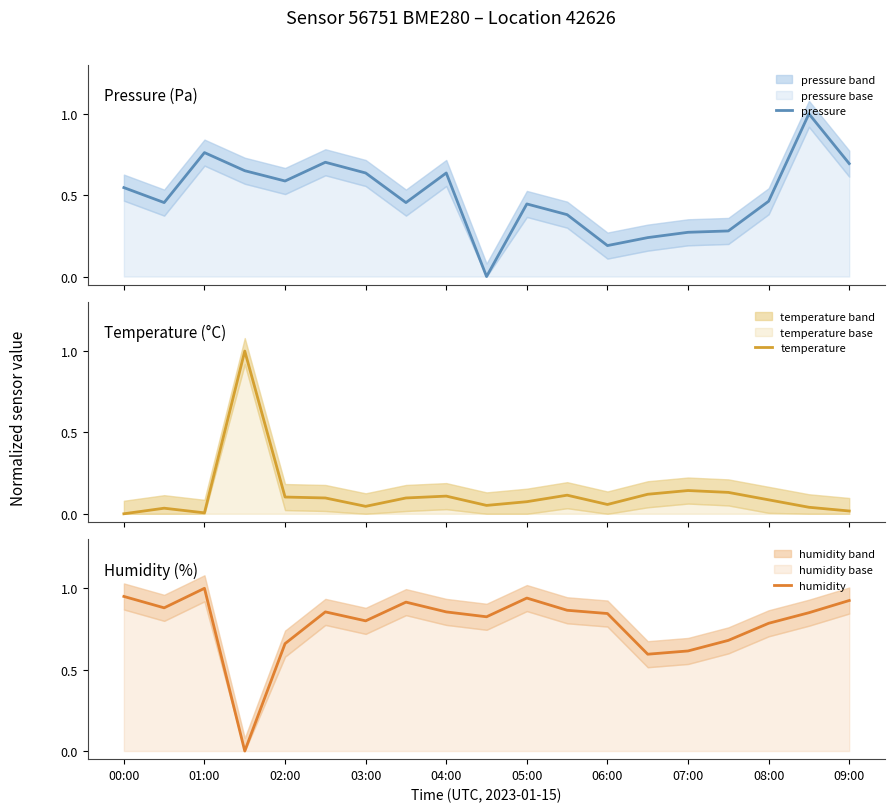

What is the greatest value displayed?

1.0